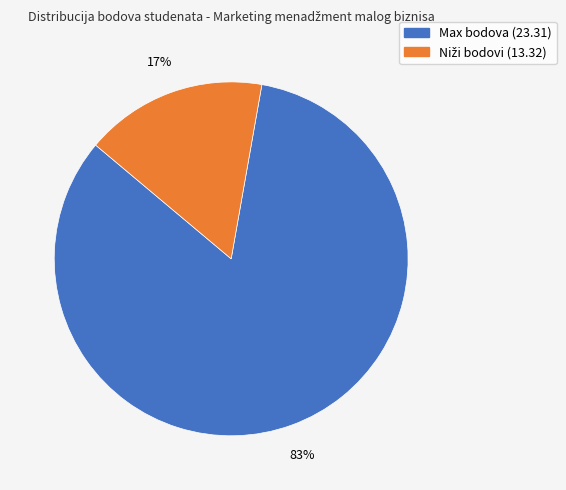

Count the number of slices in the pie.

2